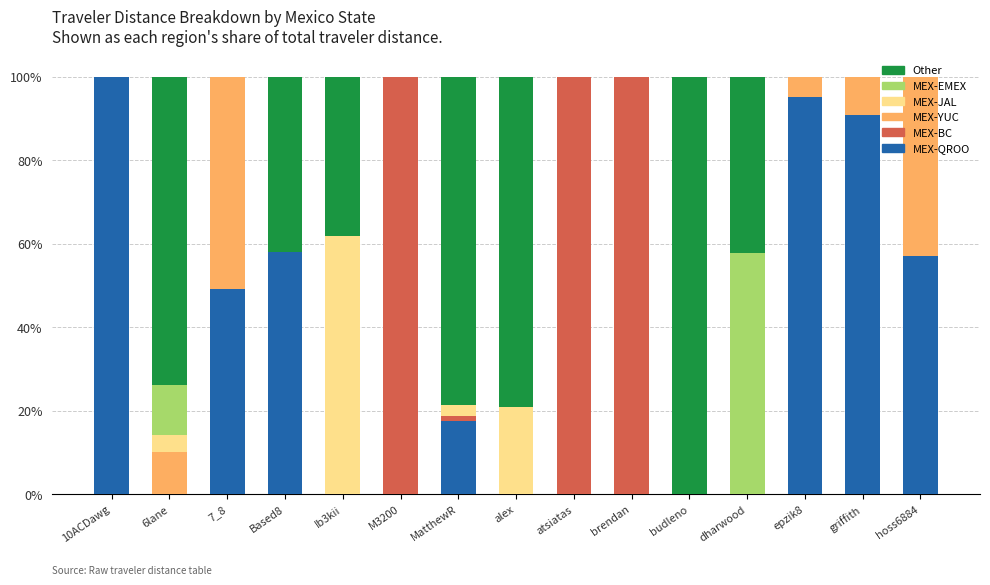

What is the total value across all series at atsiatas?

100.0